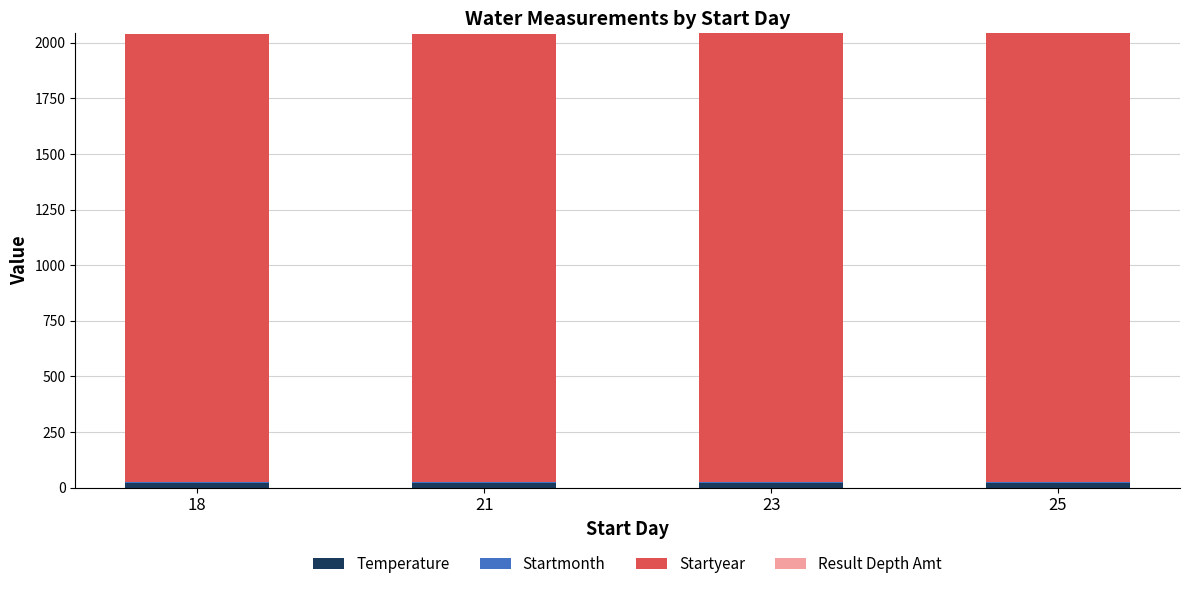

Are the bars horizontal?

No